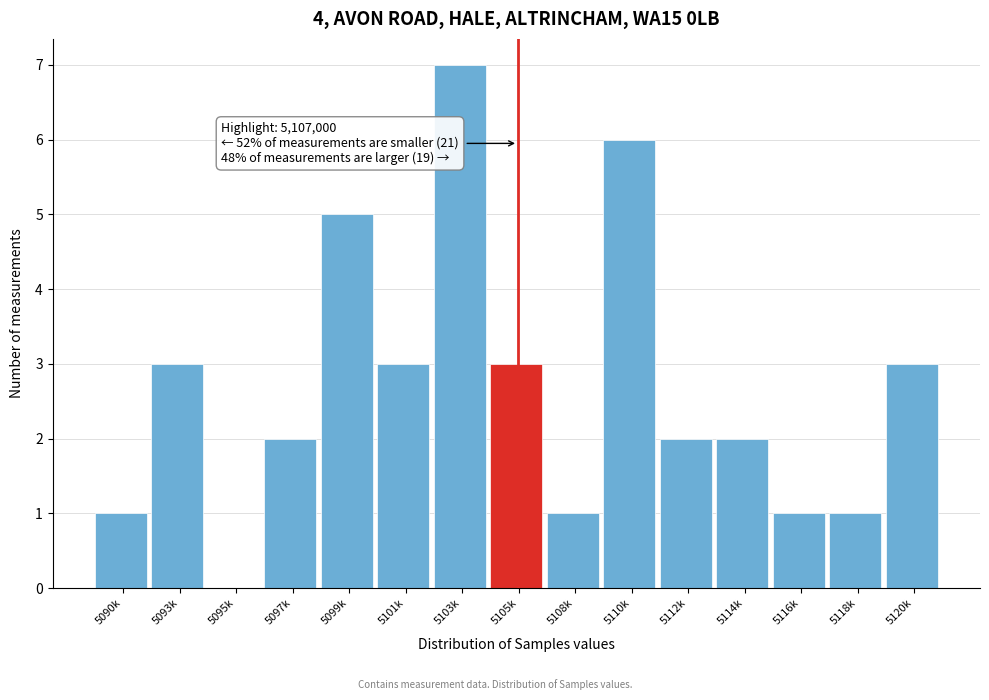

Reading right to left, transcribe all the data shown in this chart.

5120k=3	5118k=1	5116k=1	5114k=2	5112k=2	5110k=6	5108k=1	5105k=3	5103k=7	5101k=3	5099k=5	5097k=2	5095k=0	5093k=3	5090k=1